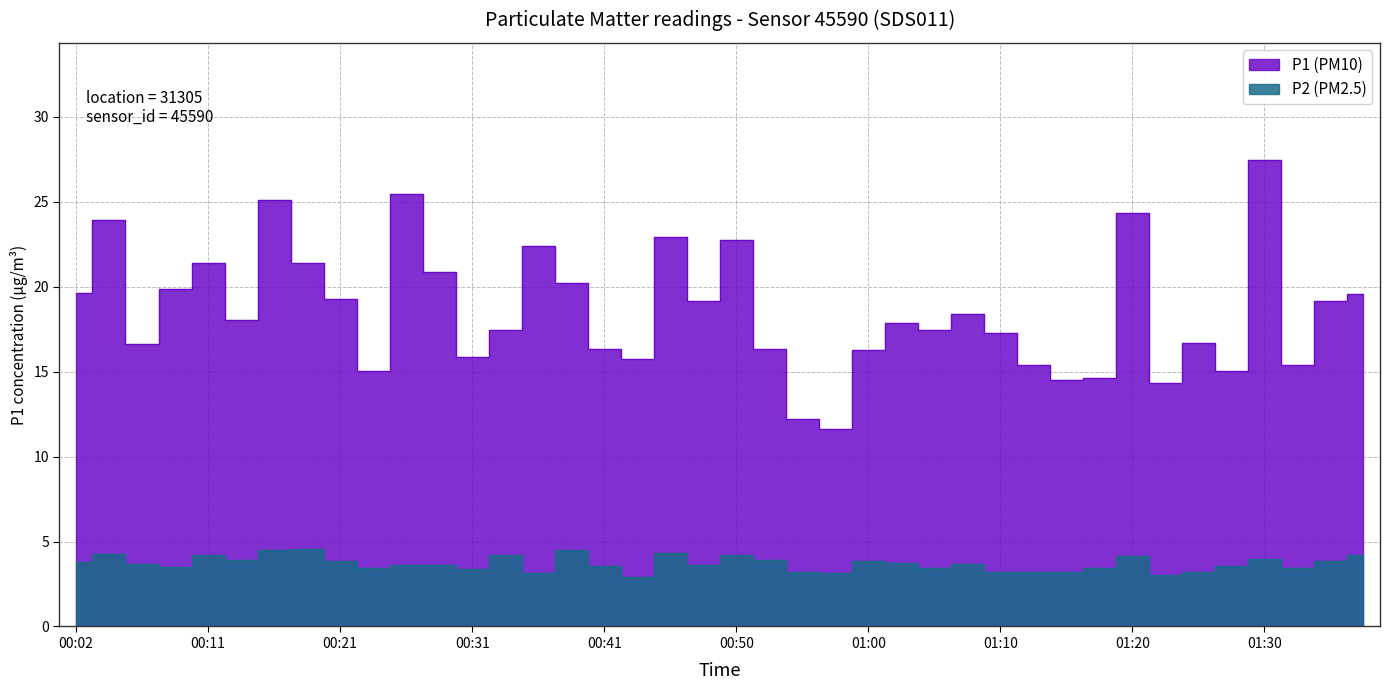

True or false: P1 (PM10) and P2 (PM2.5) intersect in this chart.

False